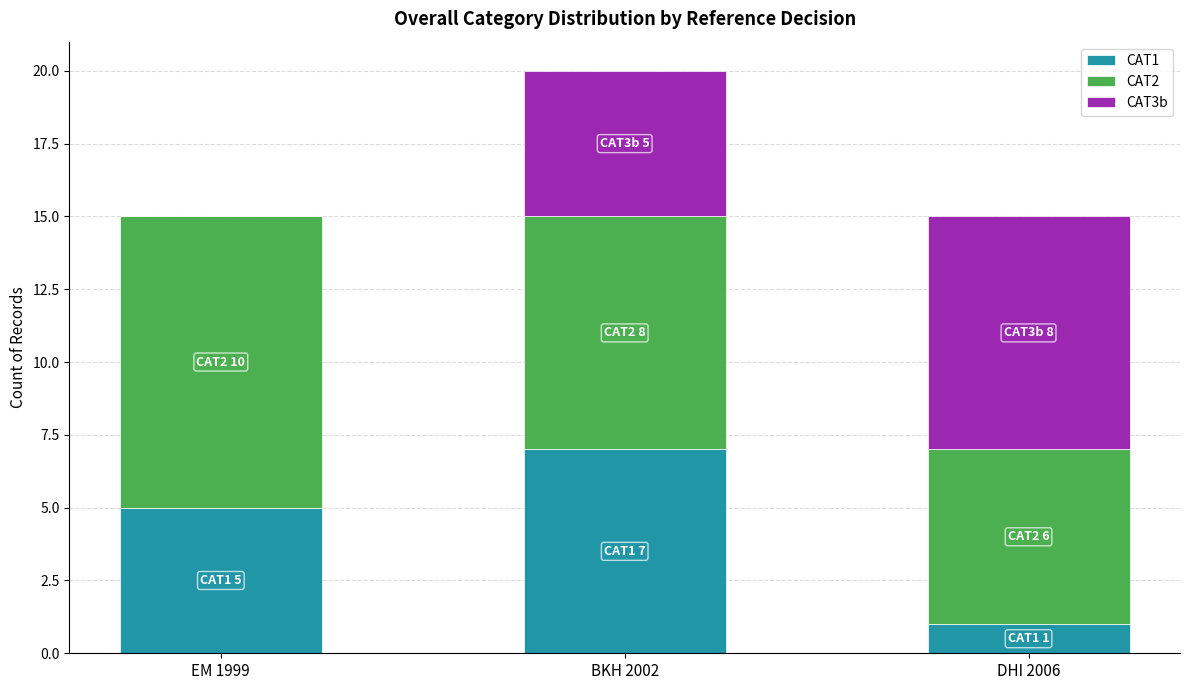

Reading left to right, list the values for the CAT1 series.

EM 1999=5	BKH 2002=7	DHI 2006=1